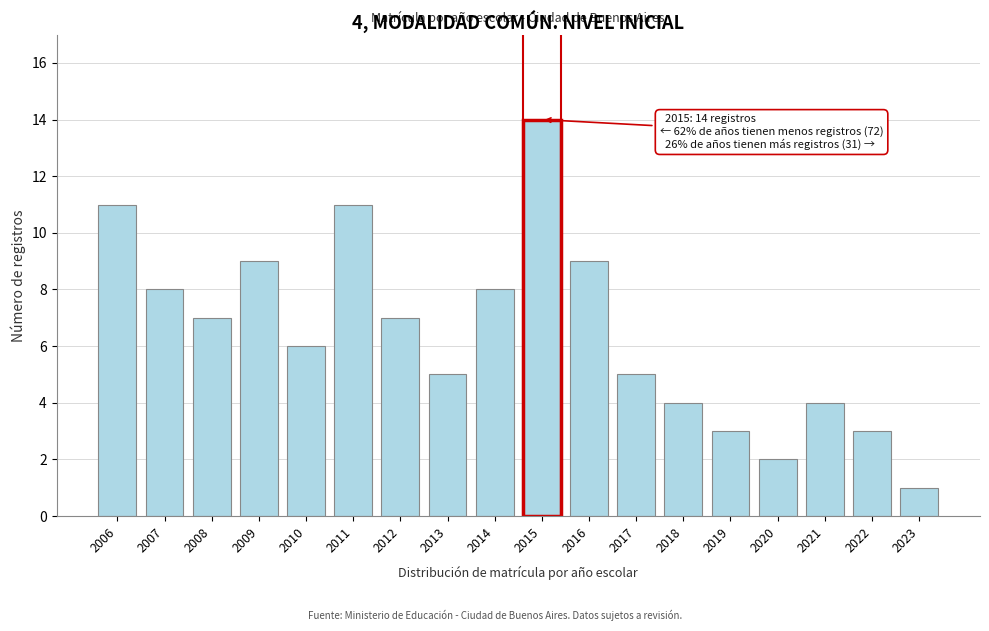

Reading right to left, list all the values displayed in this chart.

2023=1	2022=3	2021=4	2020=2	2019=3	2018=4	2017=5	2016=9	2015=14	2014=8	2013=5	2012=7	2011=11	2010=6	2009=9	2008=7	2007=8	2006=11